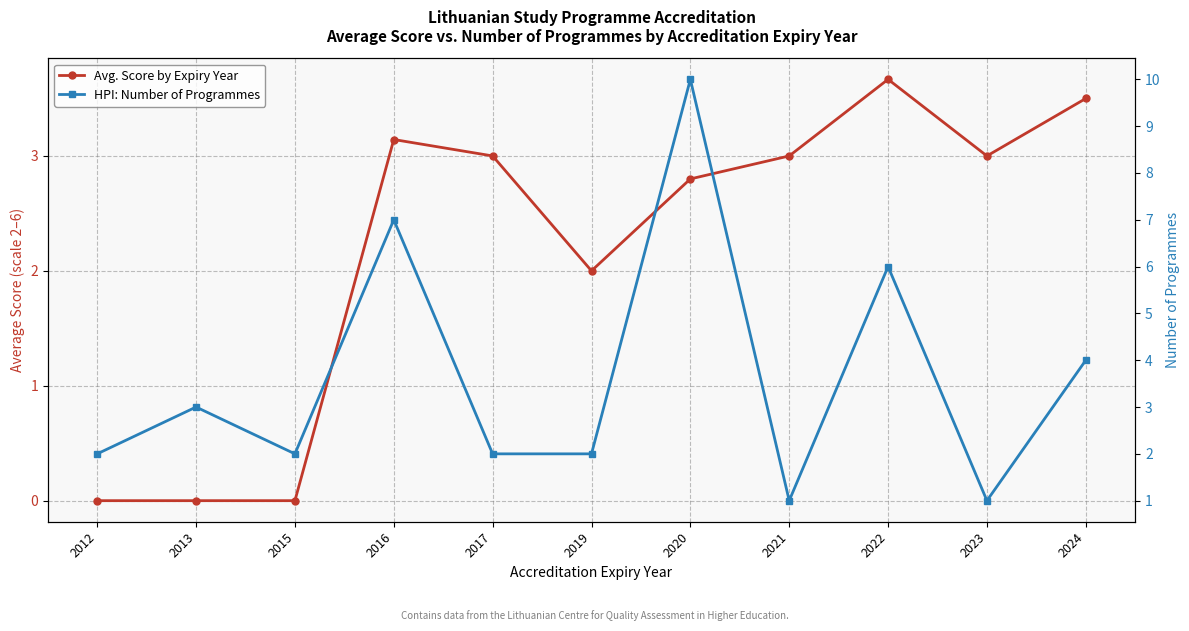

What is the difference between the maximum and second lowest values in the HPI: Number of Programmes series?

9.0